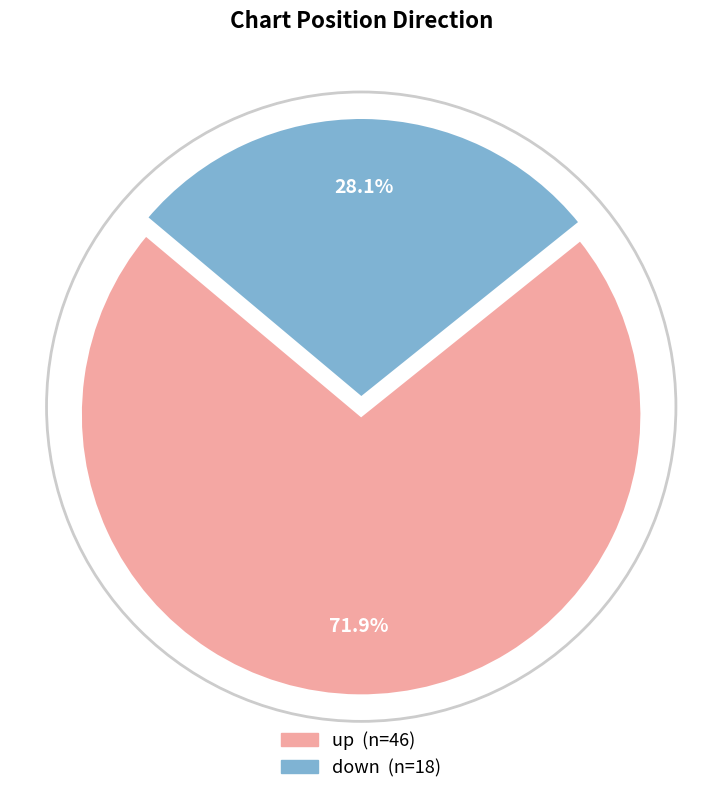

Which has a higher value, down or up?

up